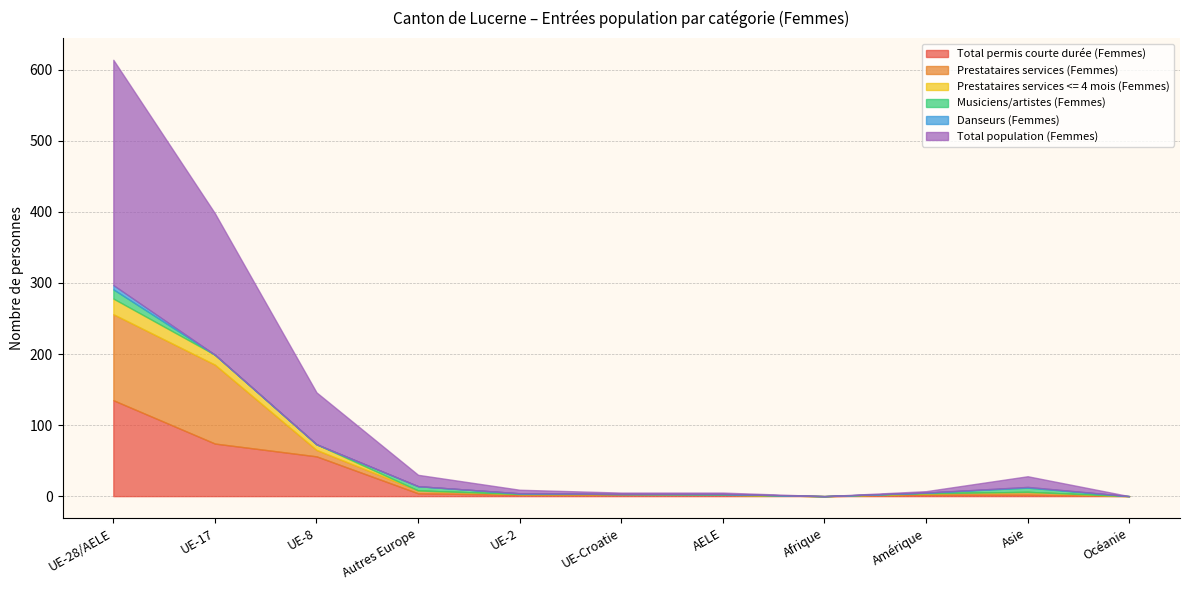

Which series has the largest total across all categories?

Total population (Femmes)